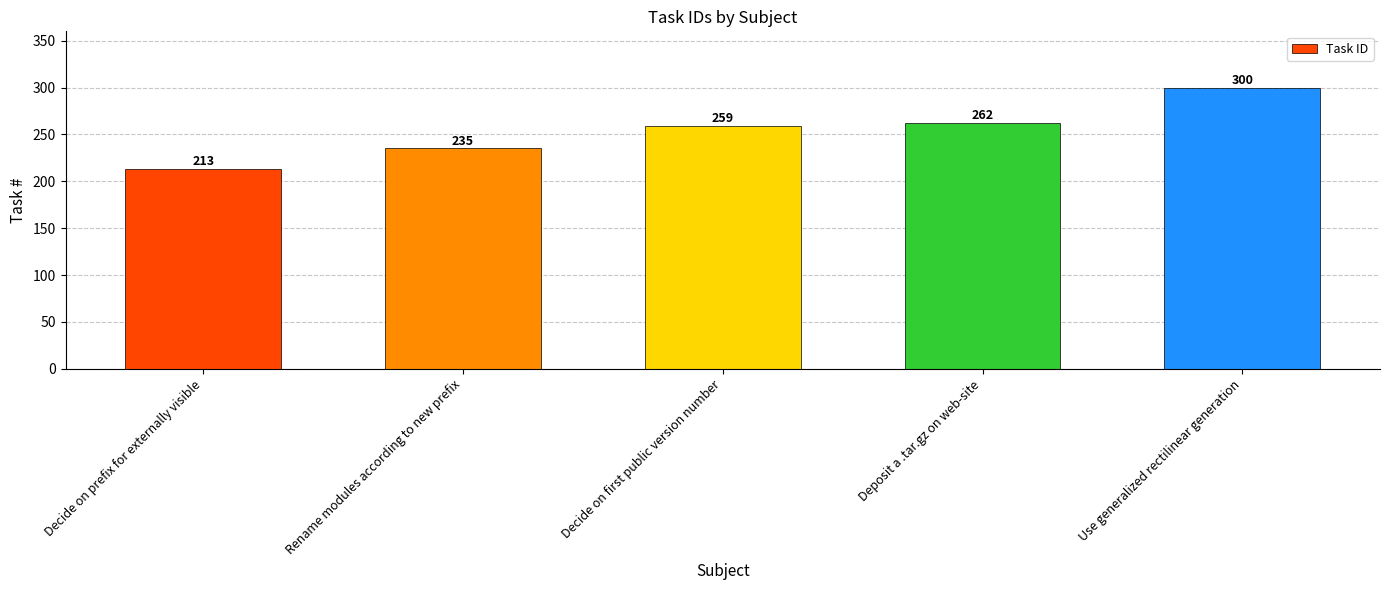

What is the sum of the values at Use generalized rectilinear generation and Decide on first public version number?

559